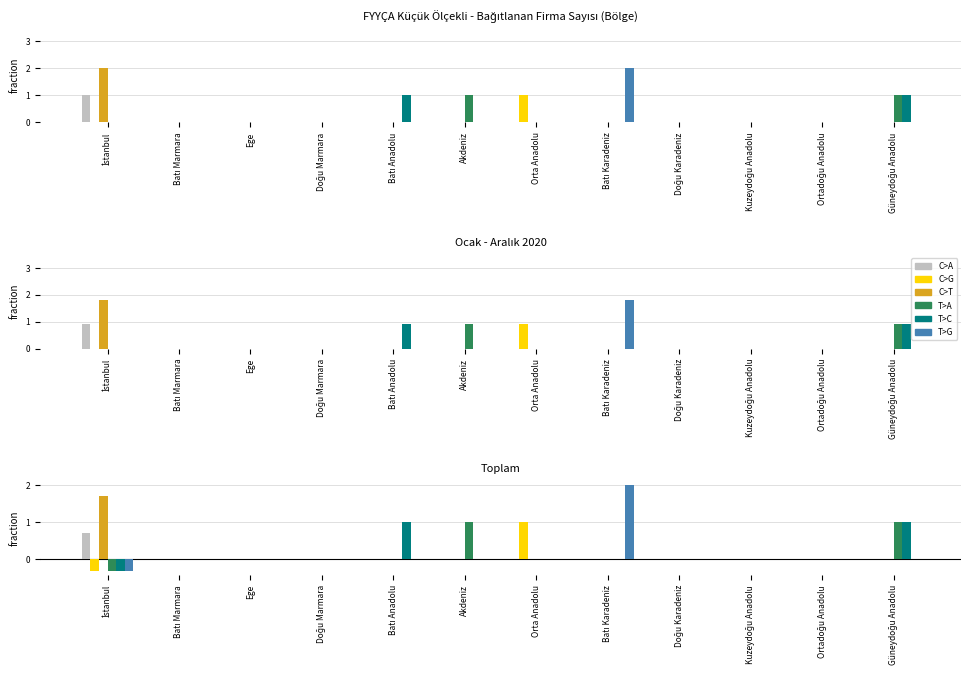

The value of Bağıtlanan Firma Sayısı (Ocak) at Batı Anadolu is 0.0. True or false?

True